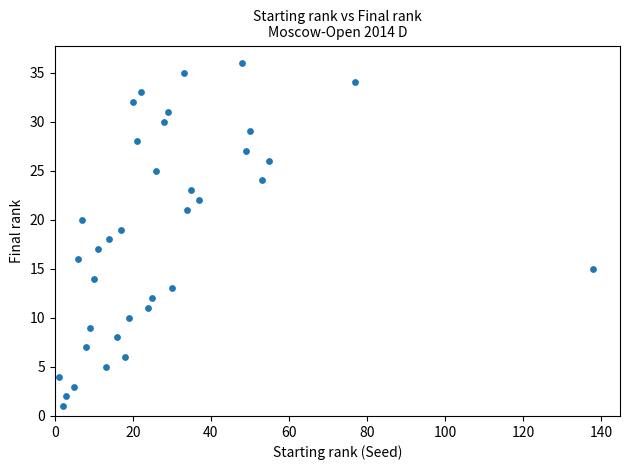

What is the range of X values (max minus min)?

137